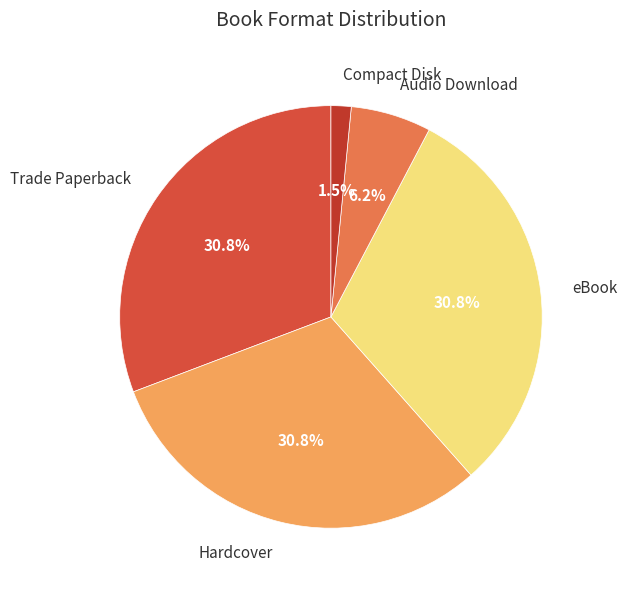

Does Compact Disk account for over 50% of the chart?

No